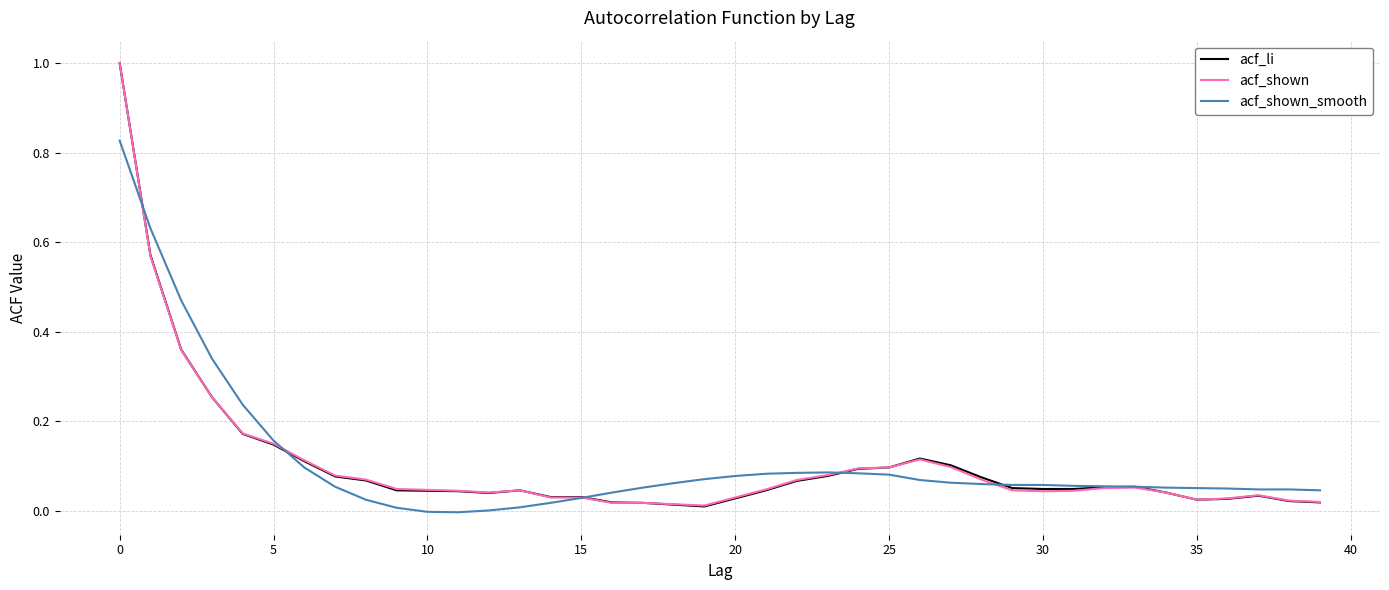

What is the greatest value displayed?

1.0